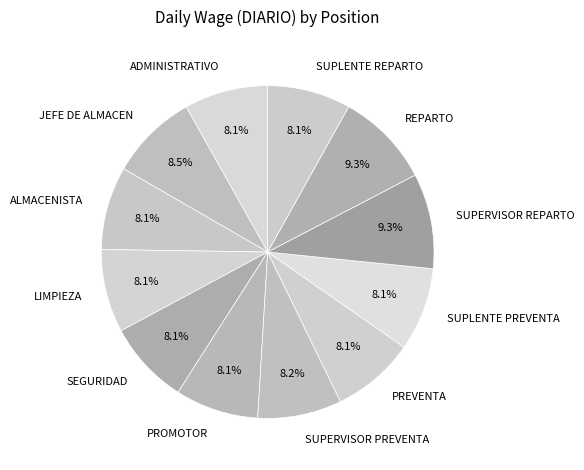

What percentage is NOT represented by REPARTO?

90.7%